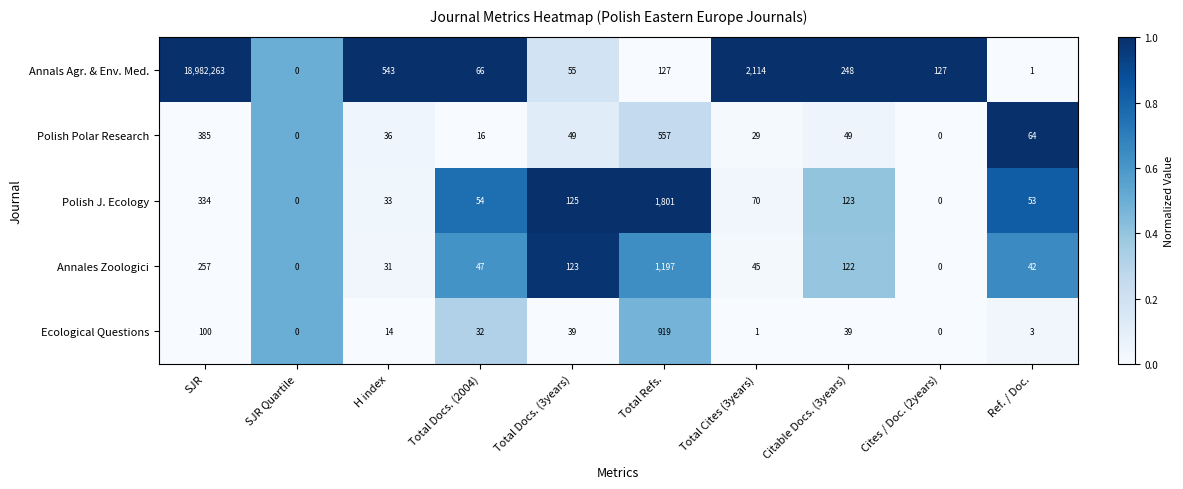

What is the greatest value displayed?

18982263